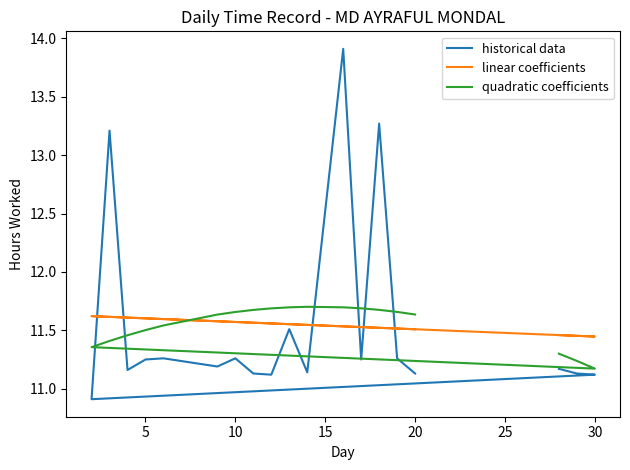

What are all the series names shown in the legend?

historical data, linear coefficients, quadratic coefficients